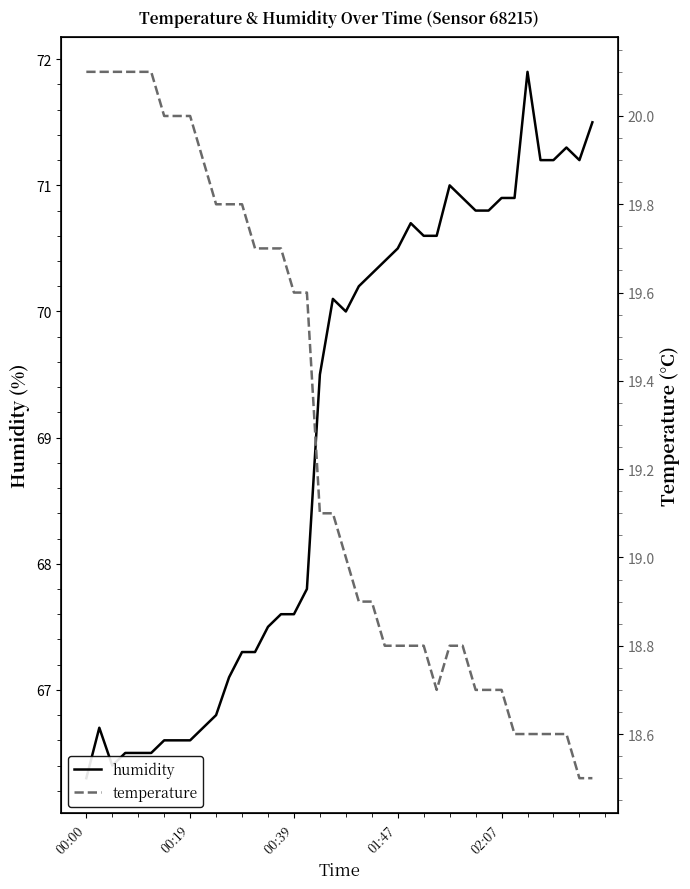

At 35, list the series in order from smallest to largest.

temperature, humidity